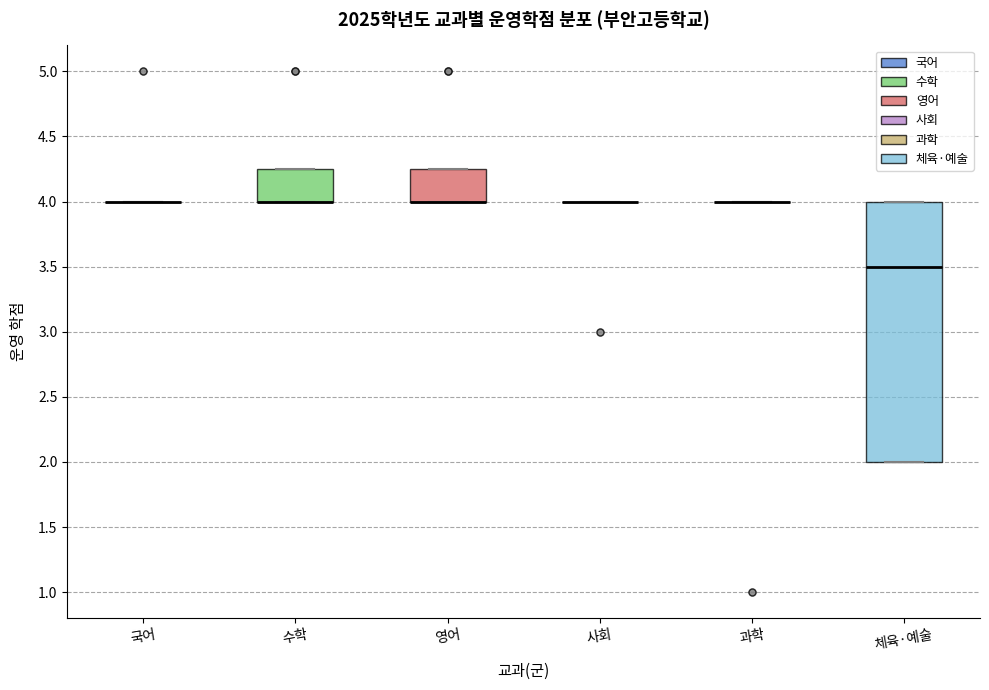

Reading left to right, read every box against the y-axis: the position of its median line, the range the box covers, and the ends of its whiskers. The values are not printed on the chart, so give them approximately, as read against the axis.

국어: box collapsed to a line at 4.00, whiskers 4.00 to 4.00
수학: median 4.00 (drawn on the box's lower edge), box 4.00 to 4.25, whiskers 4.00 to 4.25
영어: median 4.00 (drawn on the box's lower edge), box 4.00 to 4.25, whiskers 4.00 to 4.25
사회: box collapsed to a line at 4.00, whiskers 4.00 to 4.00
과학: box collapsed to a line at 4.00, whiskers 4.00 to 4.00
체육·예술: median 3.50, box 2.00 to 4.00, whiskers 2.00 to 4.00